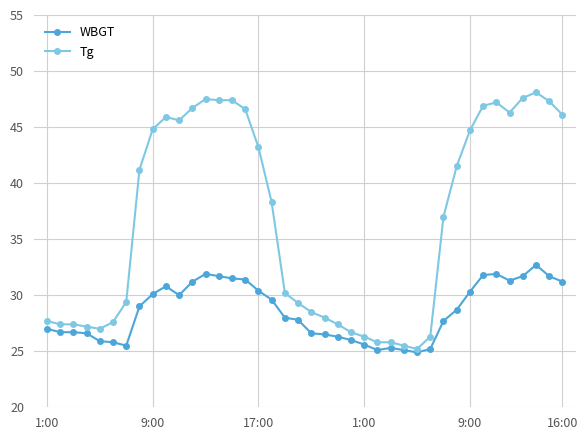

At how many categories does at least one series exceed 40?

19